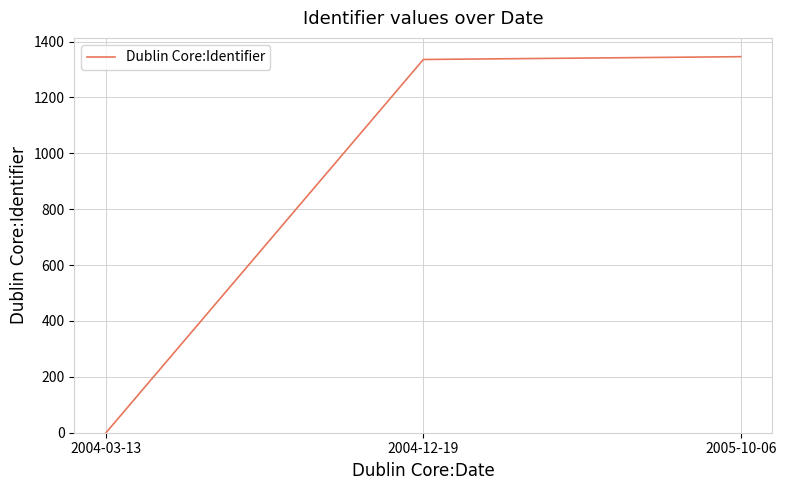

What is the greatest value displayed?

1346